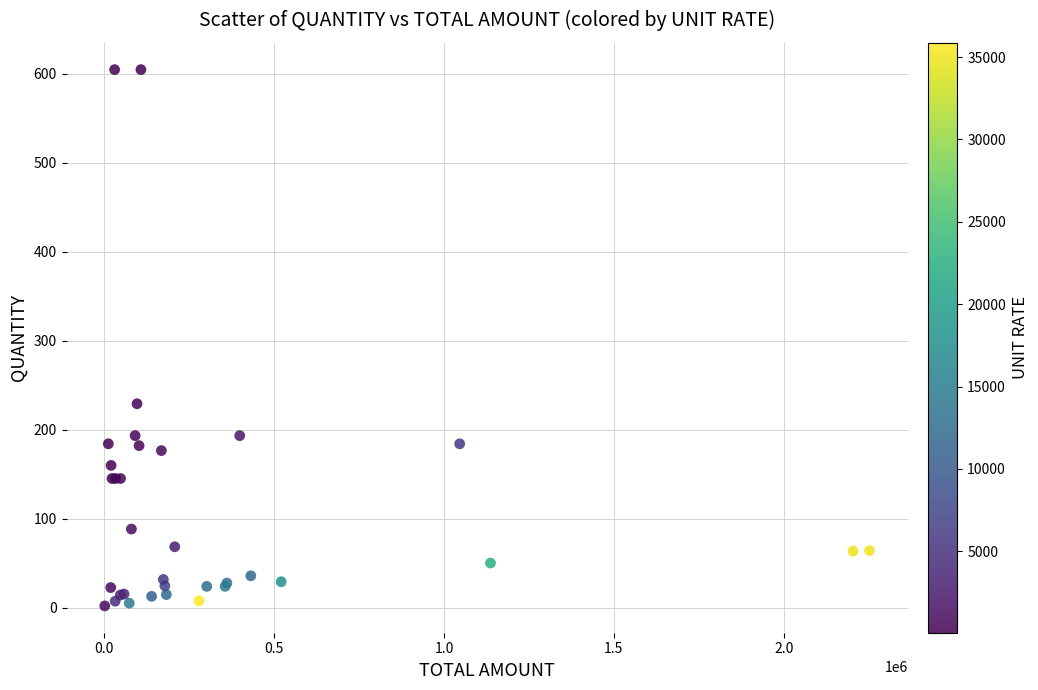

What Y value in the scatter plot is closest to 303?

229.2